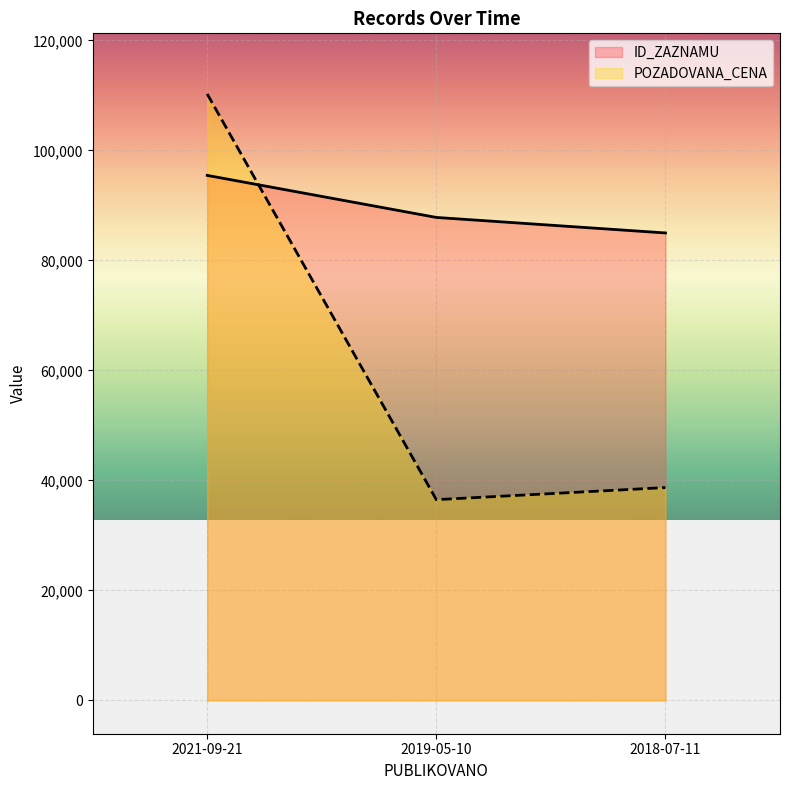

Reading right to left, transcribe all the data shown in this chart.

ID_ZAZNAMU: 85001	87823	95469
POZADOVANA_CENA: 38700	36500	110275